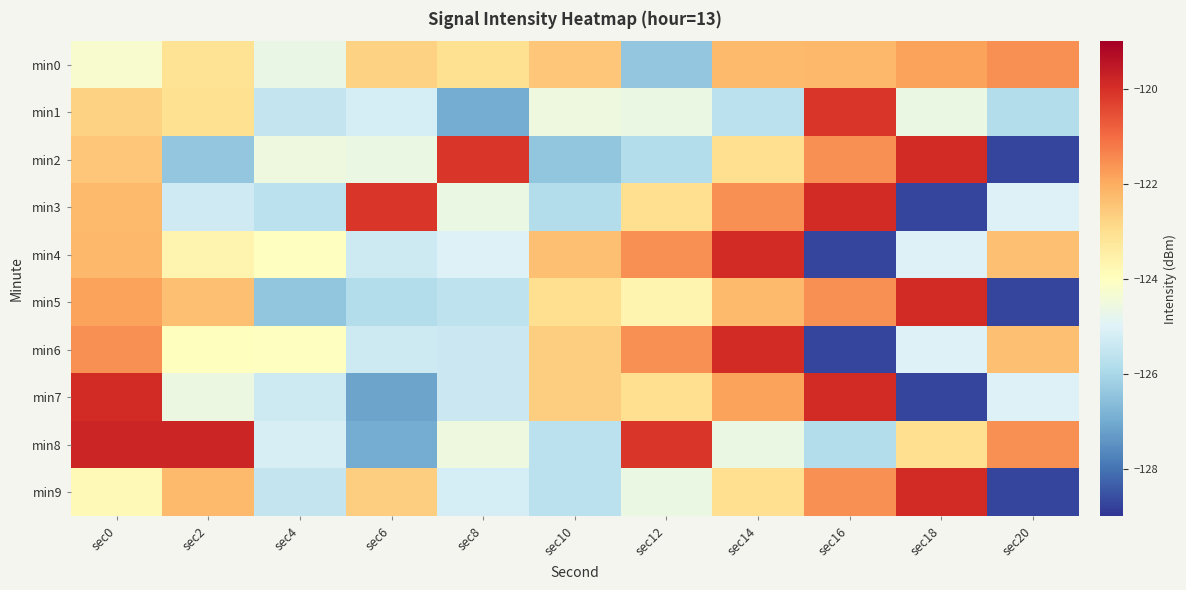

Which series has the widest spread of values?

min2